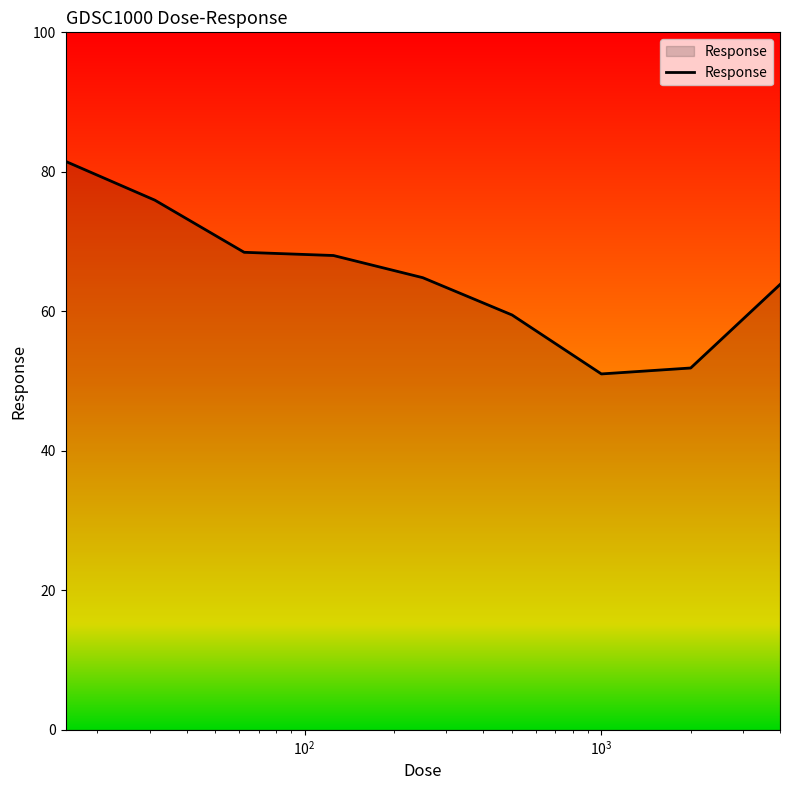

What is the difference between the maximum and minimum values?

30.5